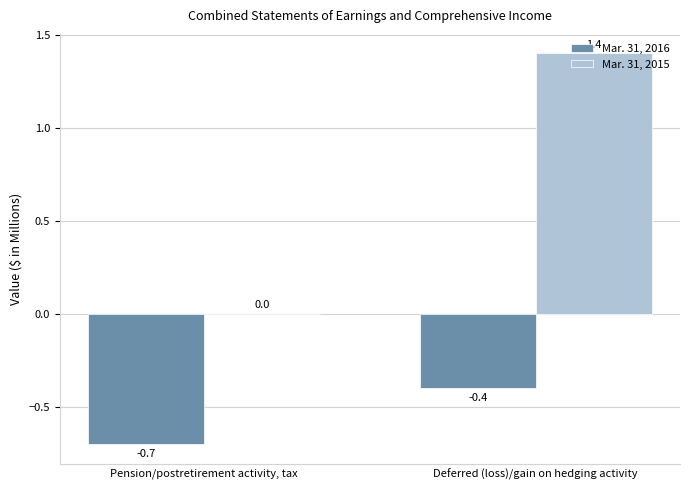

What is the difference between the Mar. 31, 2016 values at Deferred (loss)/gain on hedging activity and Pension/postretirement activity, tax?

0.3